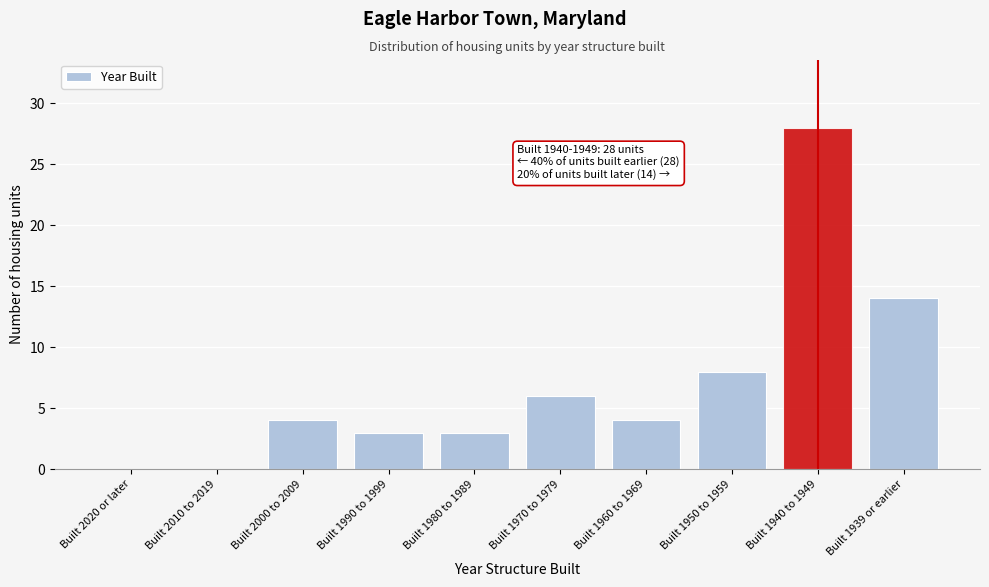

Reading left to right, list all the values displayed in this chart.

Built 2020 or later=0	Built 2010 to 2019=0	Built 2000 to 2009=4	Built 1990 to 1999=3	Built 1980 to 1989=3	Built 1970 to 1979=6	Built 1960 to 1969=4	Built 1950 to 1959=8	Built 1940 to 1949=28	Built 1939 or earlier=14